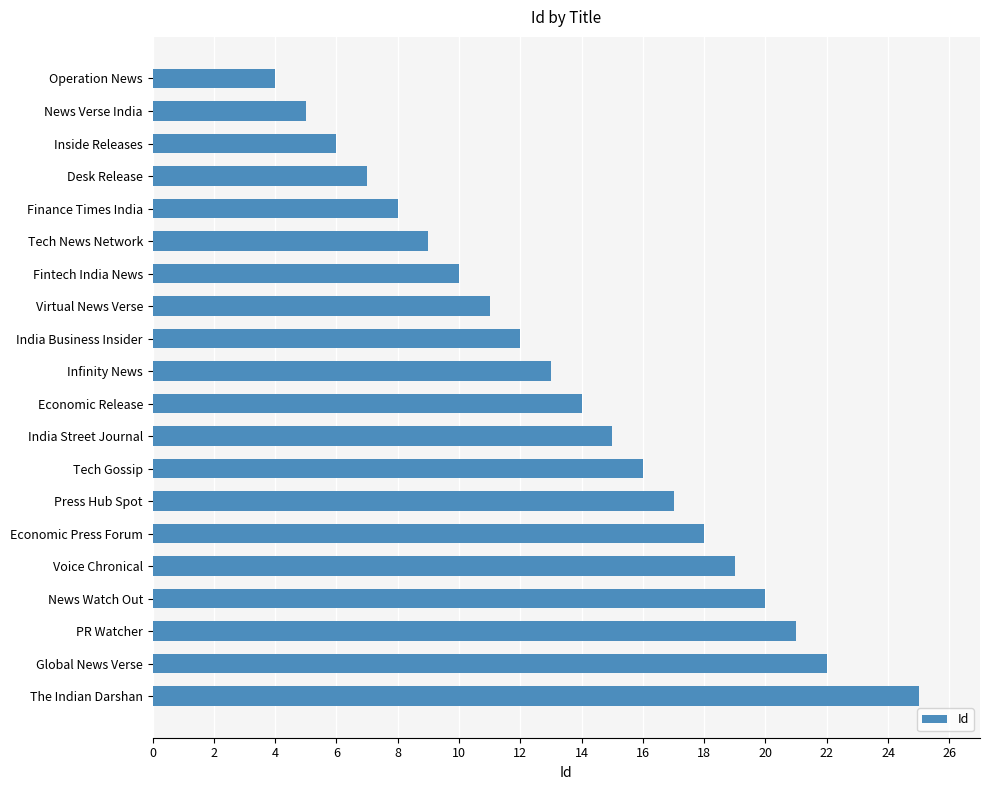

Reading top to bottom, what are all the values shown in this chart?

Operation News=4	News Verse India=5	Inside Releases=6	Desk Release=7	Finance Times India=8	Tech News Network=9	Fintech India News=10	Virtual News Verse=11	India Business Insider=12	Infinity News=13	Economic Release=14	India Street Journal=15	Tech Gossip=16	Press Hub Spot=17	Economic Press Forum=18	Voice Chronical=19	News Watch Out=20	PR Watcher=21	Global News Verse=22	The Indian Darshan=25